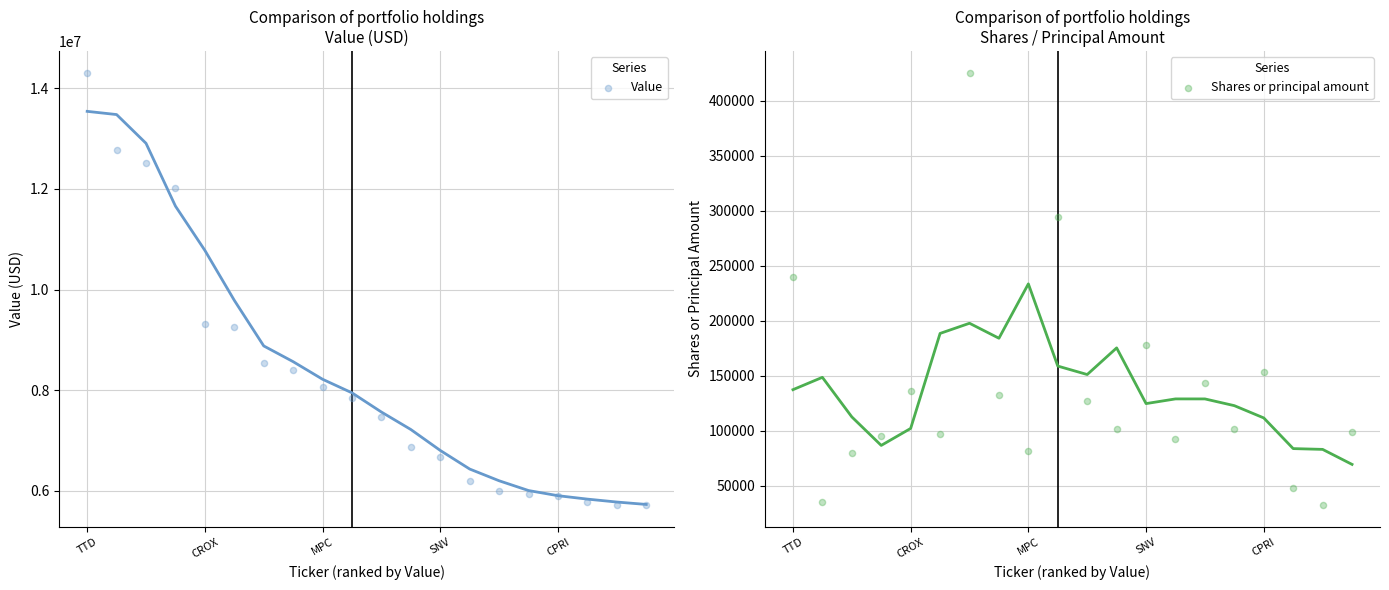

What is the total value across all series at TTD?

14552546